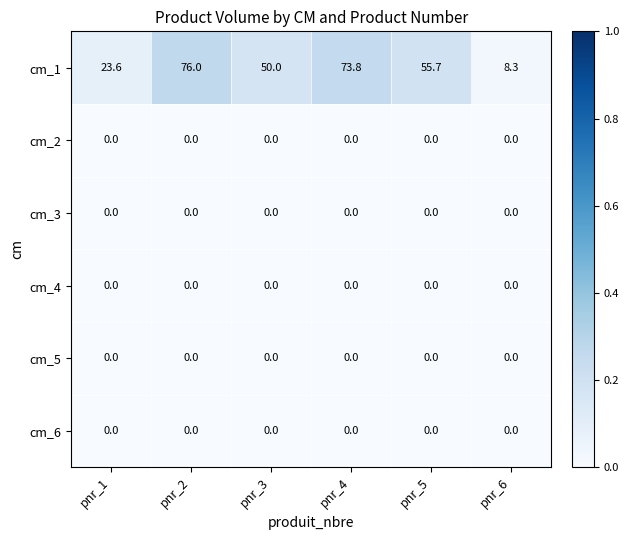

Which series has the largest range (max minus min)?

cm_1